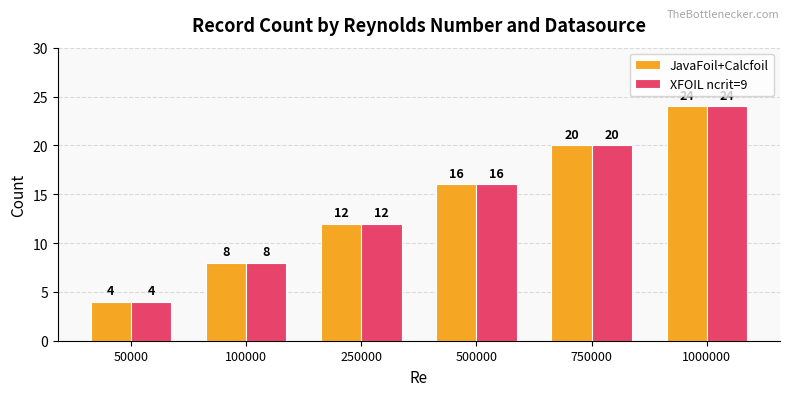

How many bars are there in total?

12